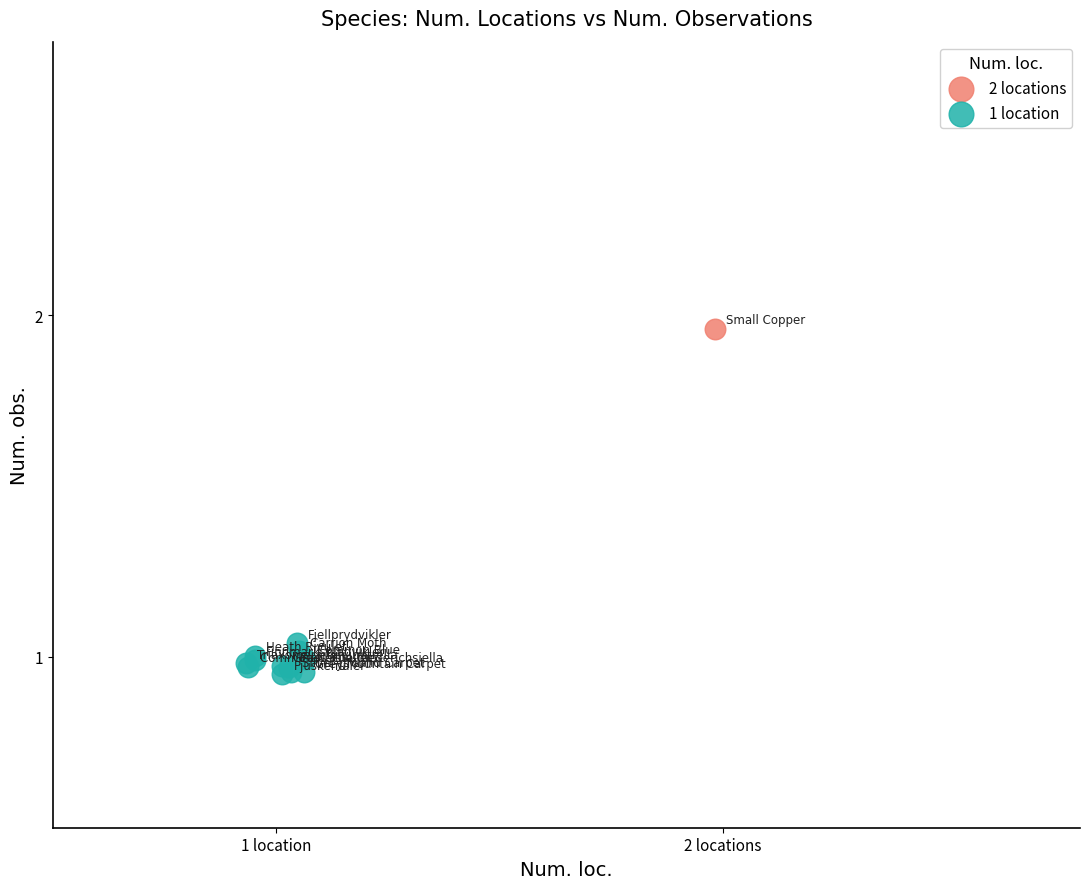

What are all the series names shown in the legend?

2 locations, 1 location